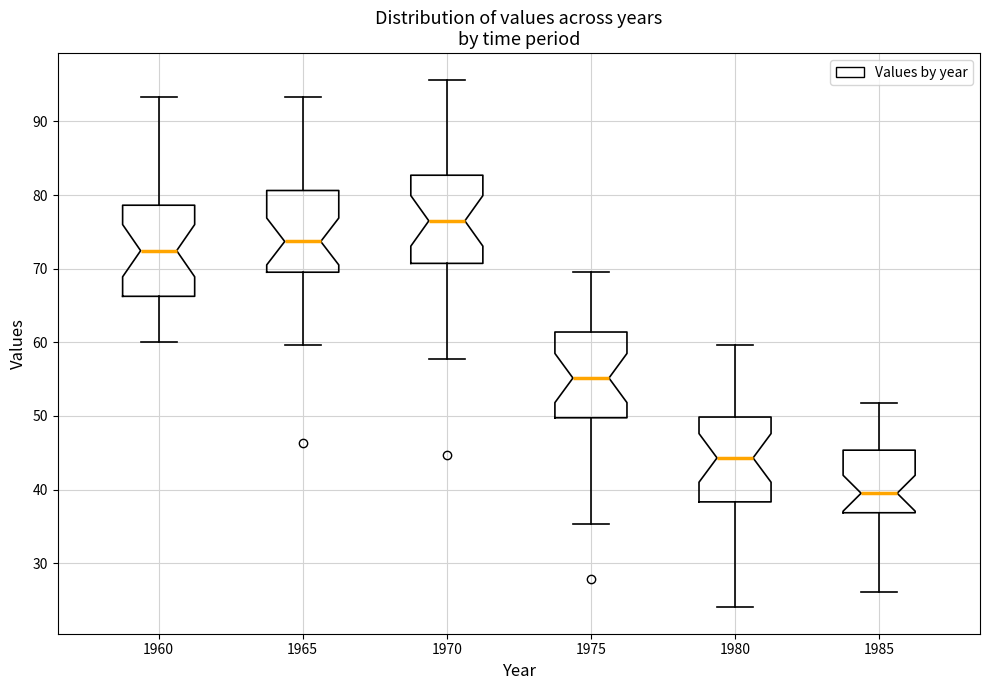

Where is the upper edge of the box at x = 1965 on the y-axis? The values are not printed on the chart, so give them approximately, as read against the axis.

81